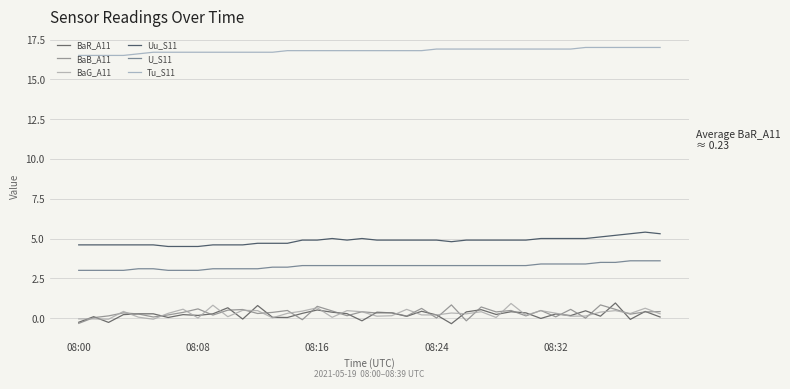

What is the sum of all Tu_S11 values?

671.9